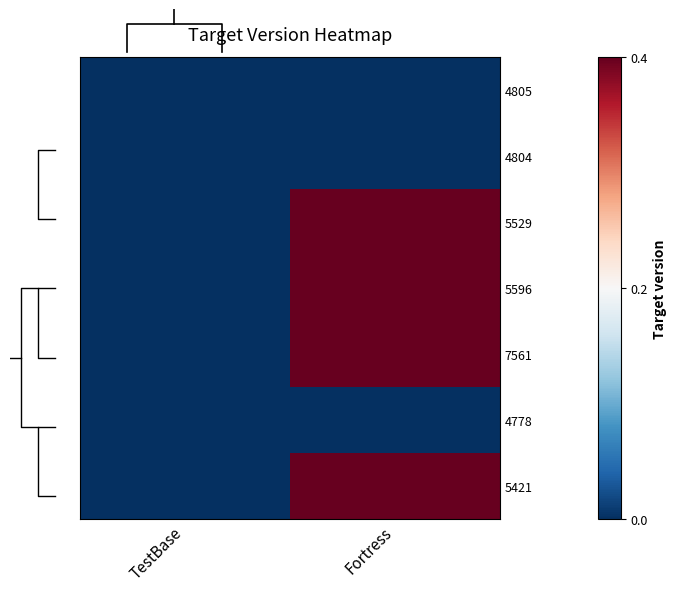

Count the number of data series in this chart.

7